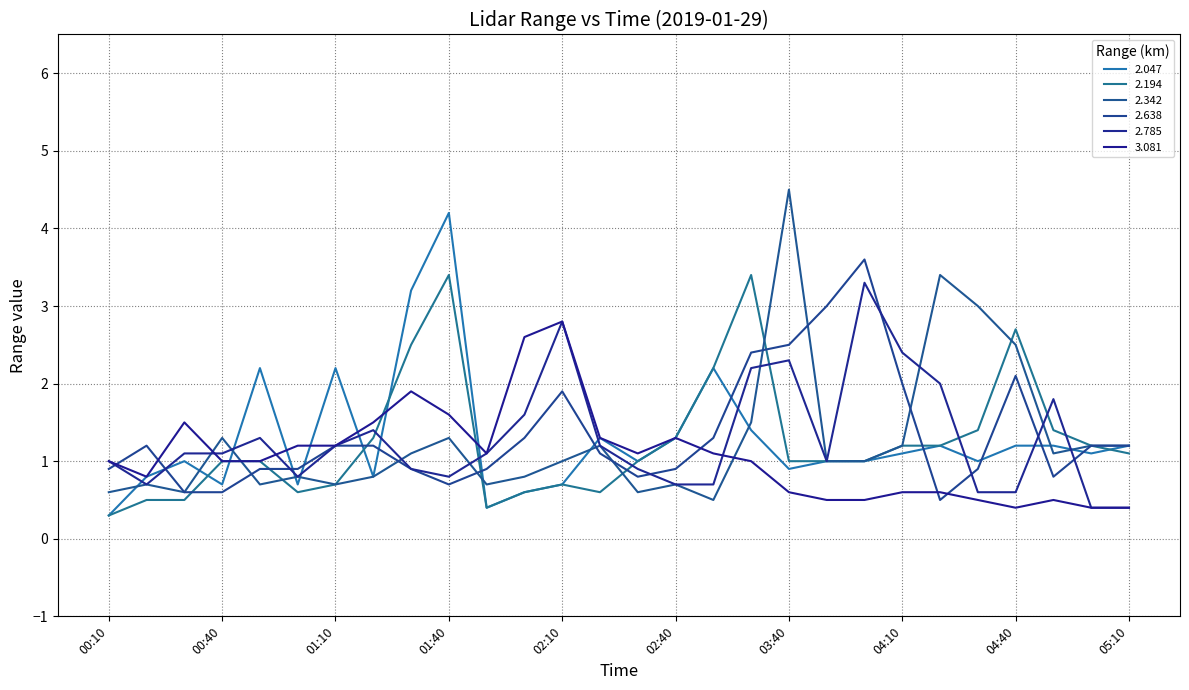

After their last crossing, which series has the higher values: 2.047 or 2.194?

2.047